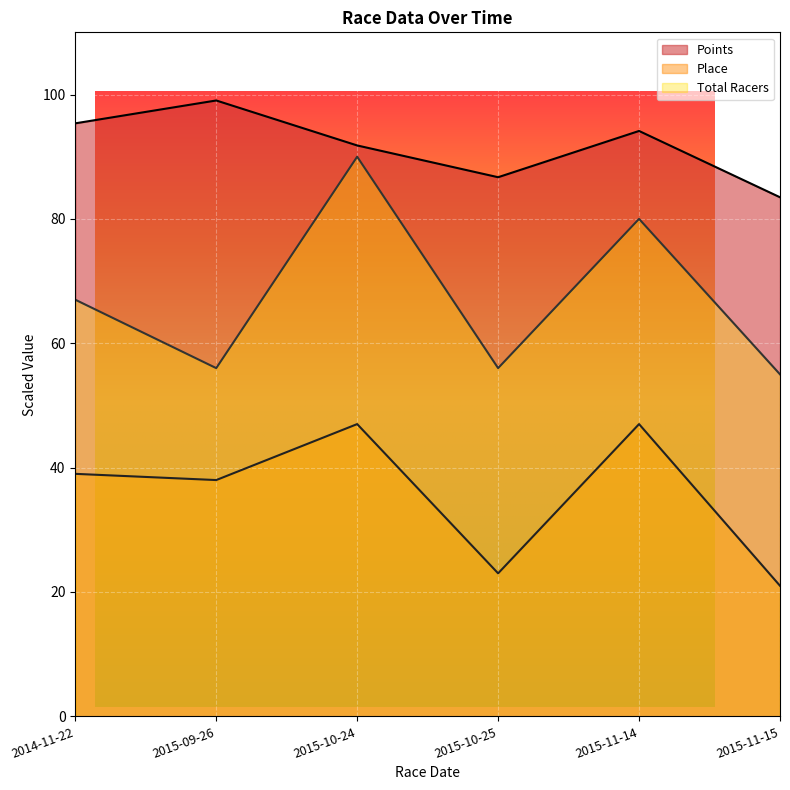

What is the difference between the Total Racers values at 2015-09-26 and 2014-11-22?

11.0